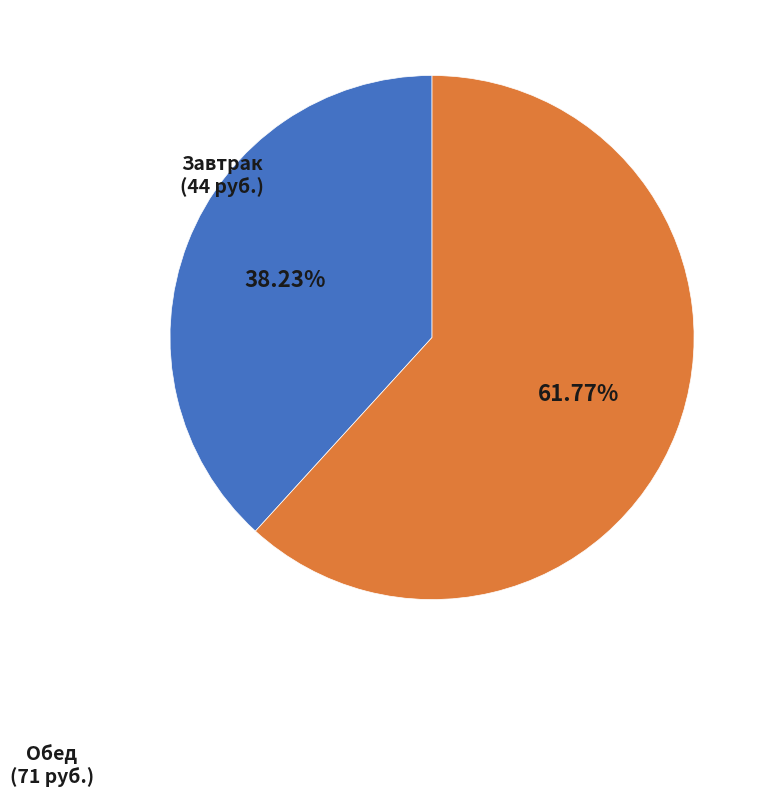

What is the ratio of the value at Обед to the value at Завтрак?

1.6